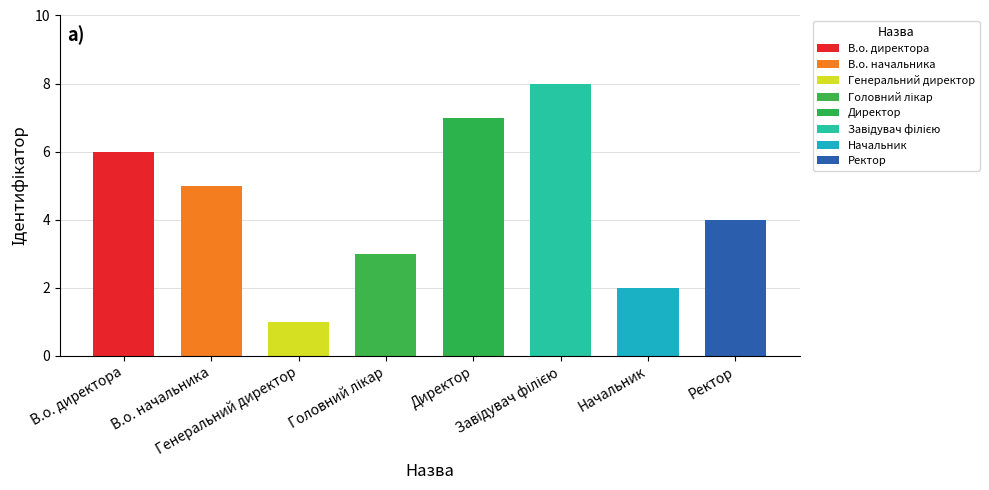

What is the average value?

4